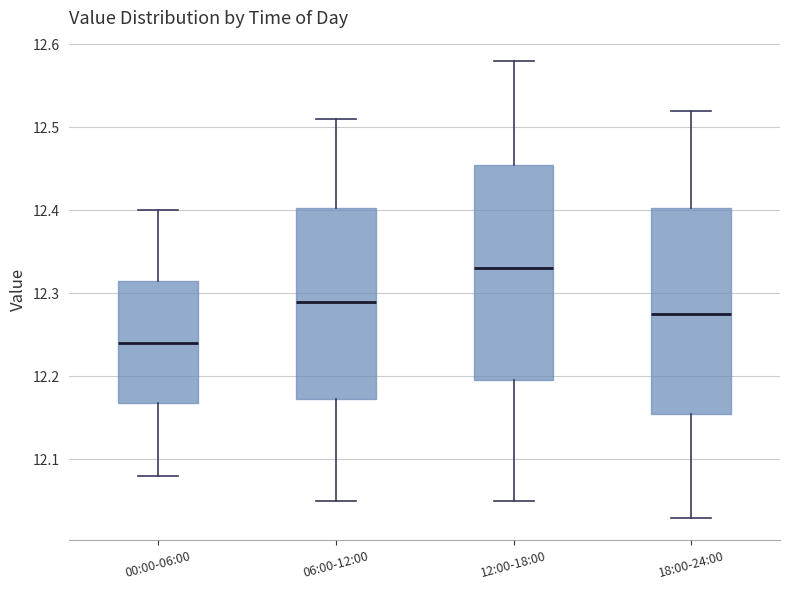

Reading left to right, transcribe this box plot: for each box, give where its median line is, the range the box spans, and where its two whiskers end, as read against the y-axis. The values are not printed on the chart, so give them approximately, as read against the axis.

00:00-06:00: median 12.24, box 12.17 to 12.32, whiskers 12.08 to 12.40
06:00-12:00: median 12.29, box 12.17 to 12.40, whiskers 12.05 to 12.51
12:00-18:00: median 12.33, box 12.20 to 12.46, whiskers 12.05 to 12.58
18:00-24:00: median 12.28, box 12.16 to 12.40, whiskers 12.03 to 12.52